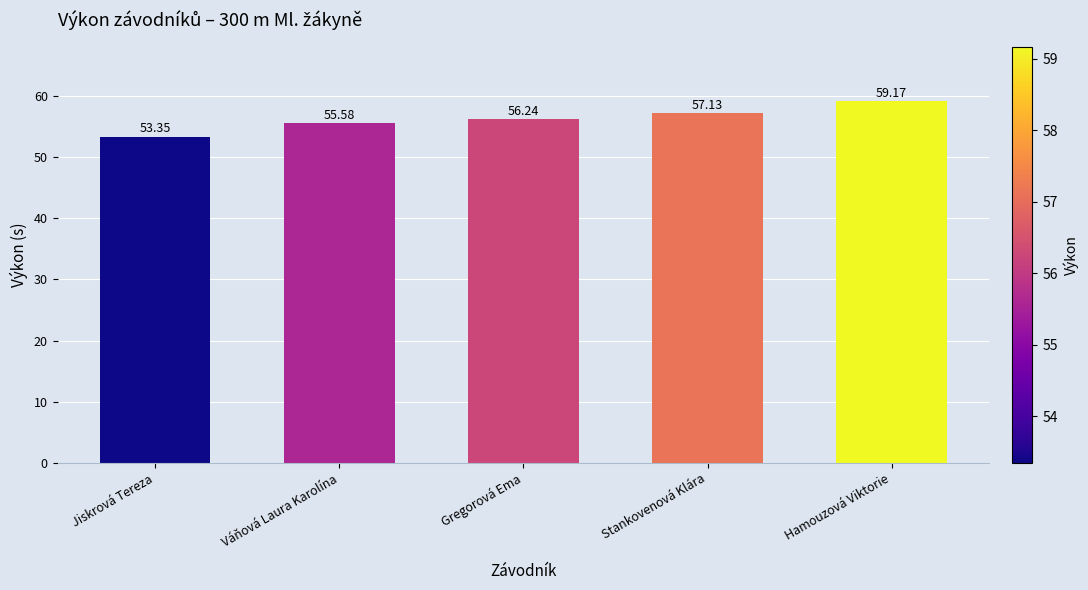

What is the value of the 4th bar from the left?

57.1